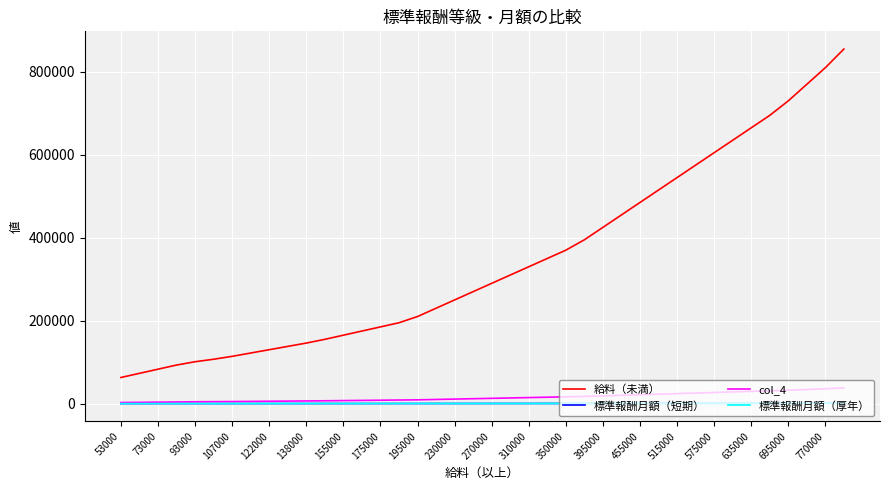

What is the greatest value displayed?

855000